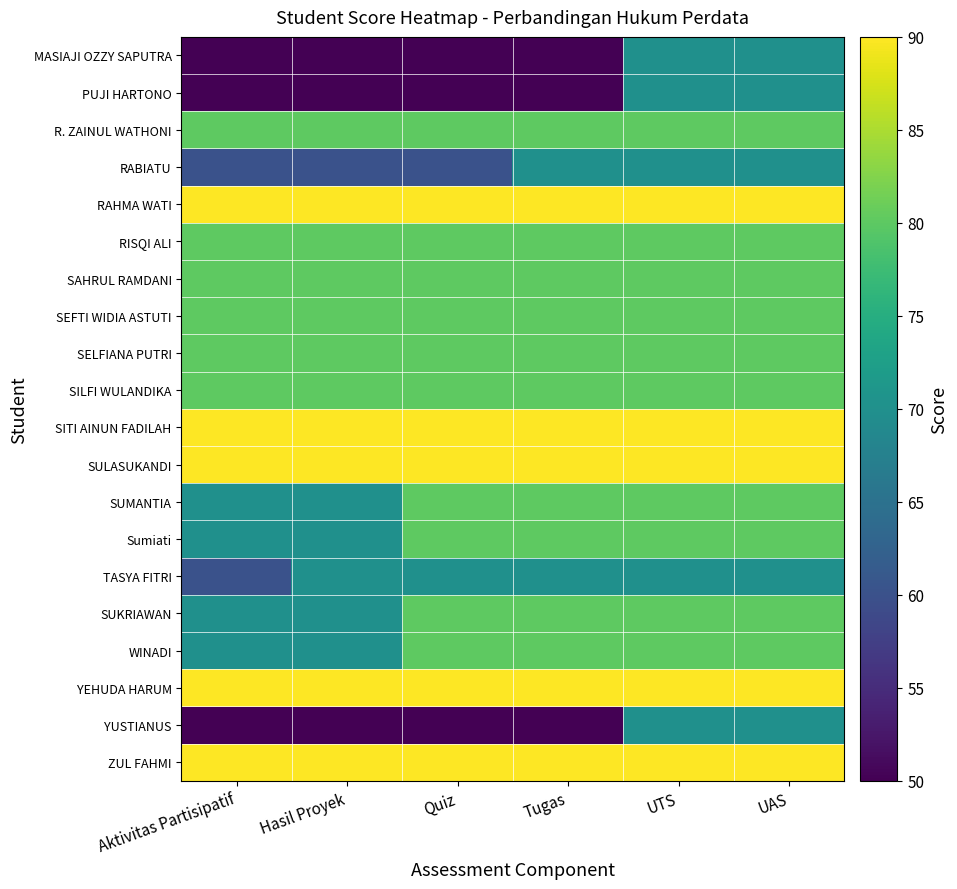

How many categories are shown in the chart?

6